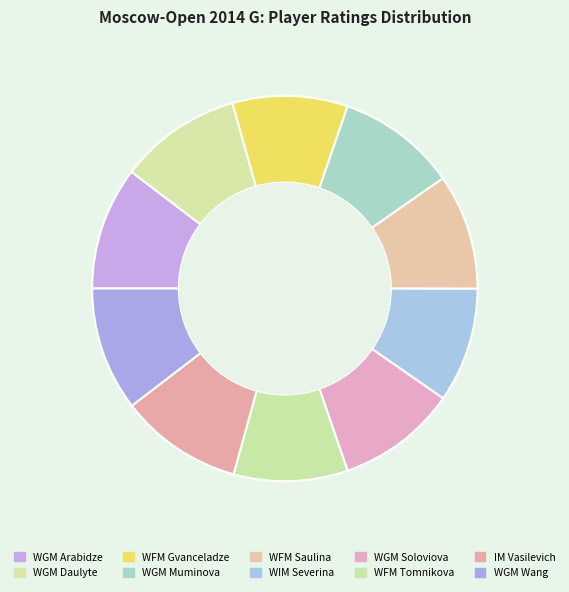

Which slice is the smallest?

WFM Tomnikova